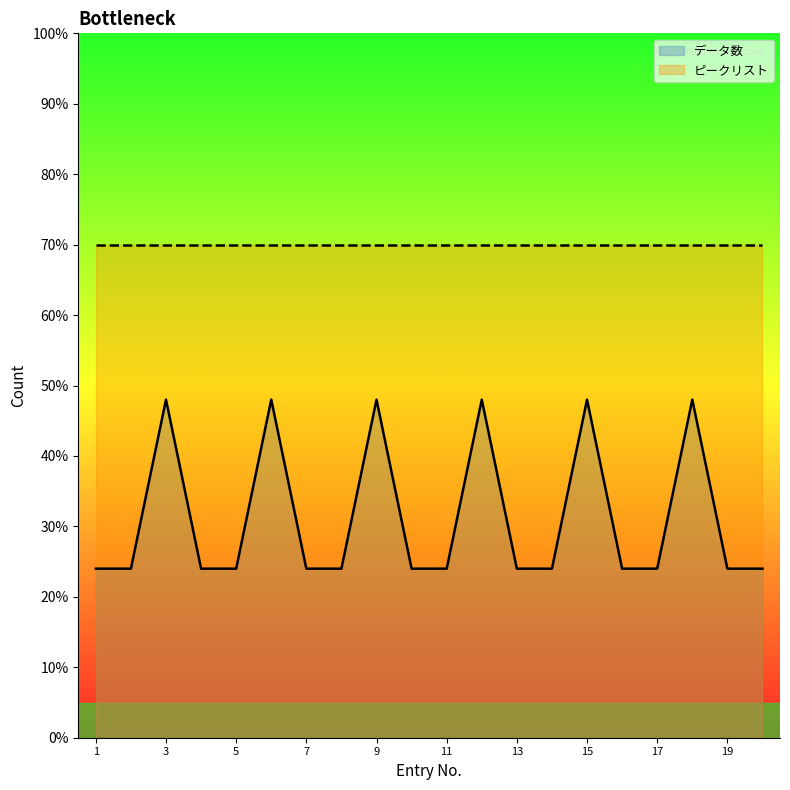

Does the chart display data point markers on the line(s)?

No